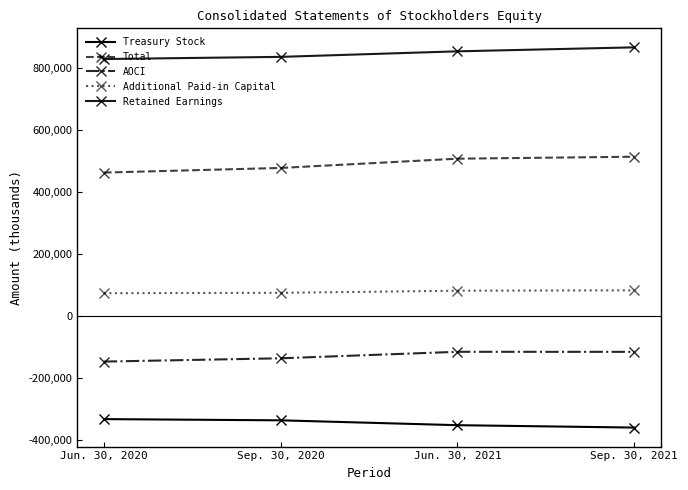

Does the chart have visible grid lines?

No